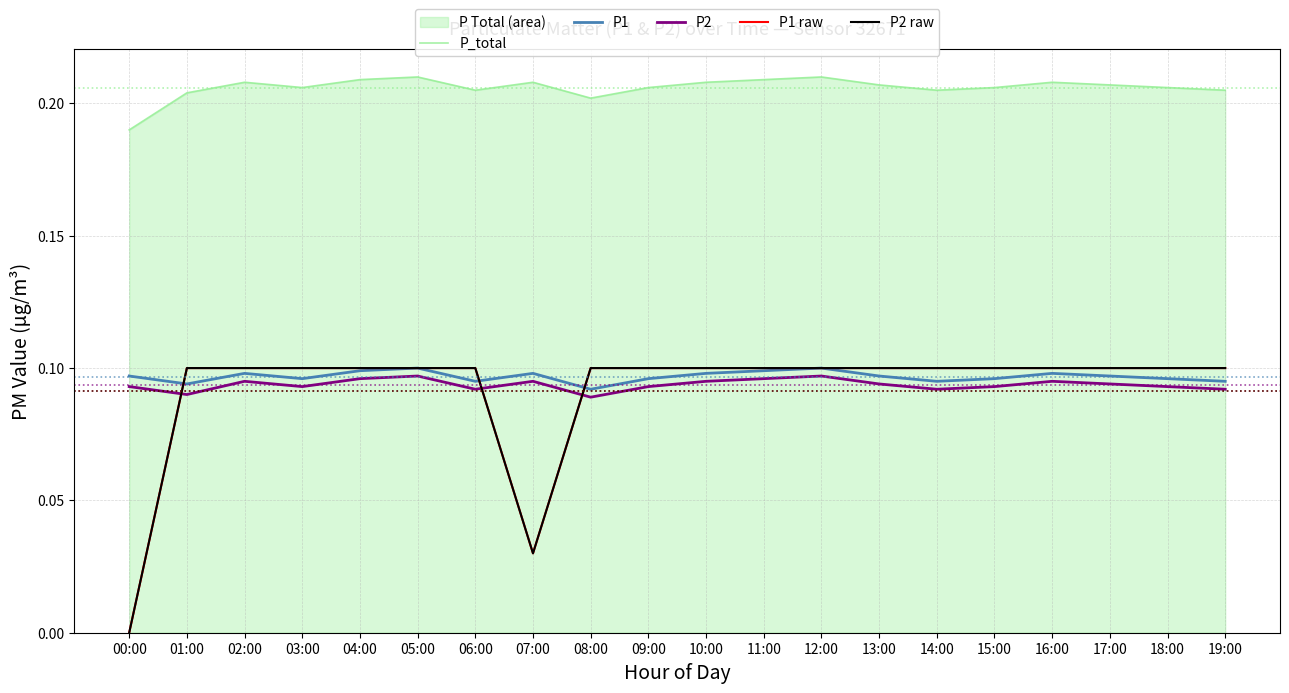

Does the chart have visible grid lines?

Yes